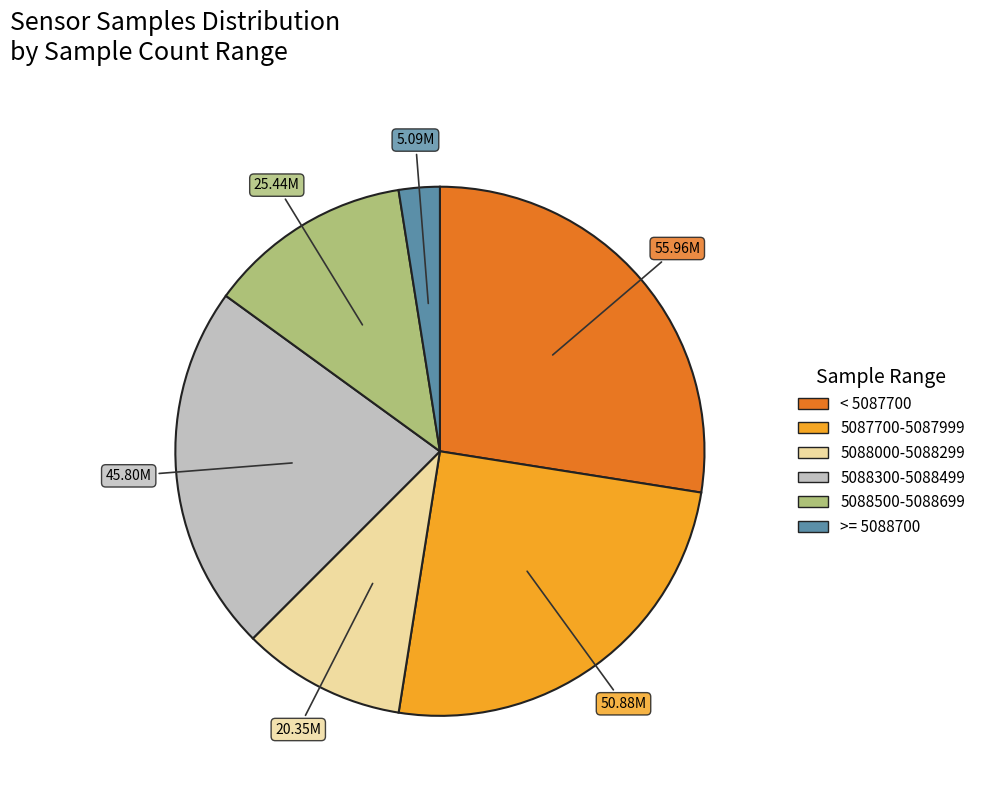

Is there a majority slice in this chart?

No